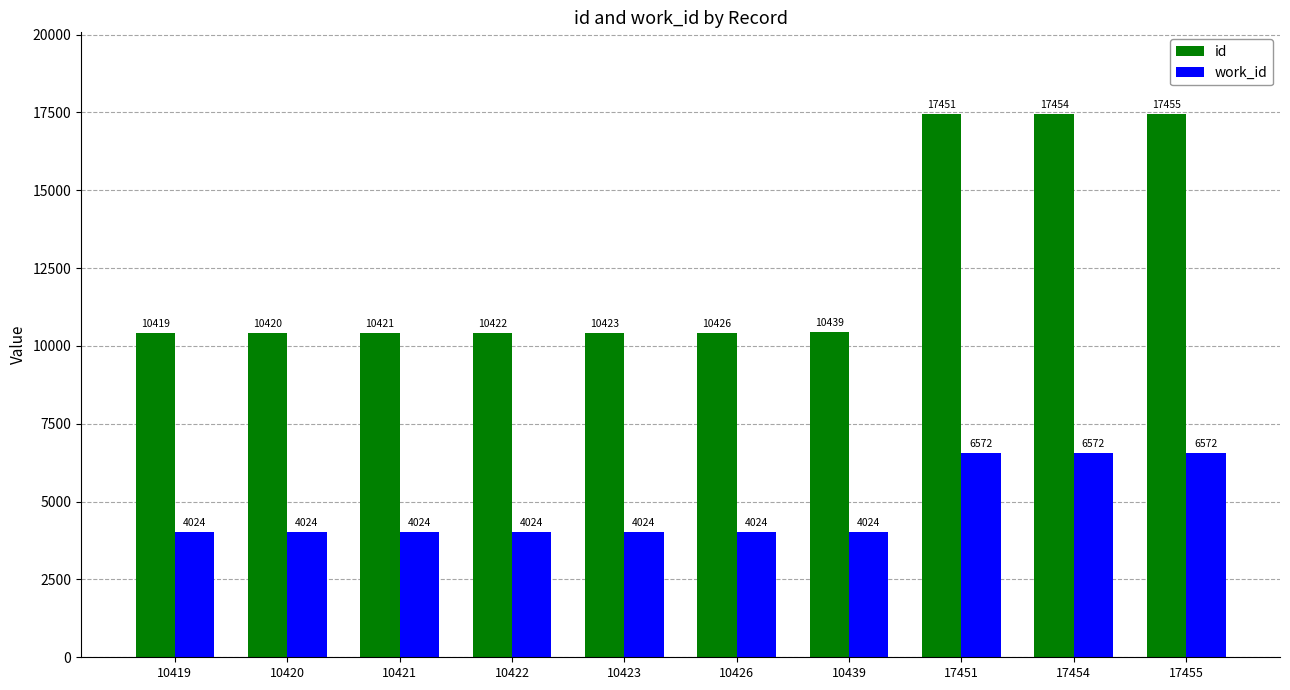

Between 10421 and 17455, which series saw the biggest shift?

id